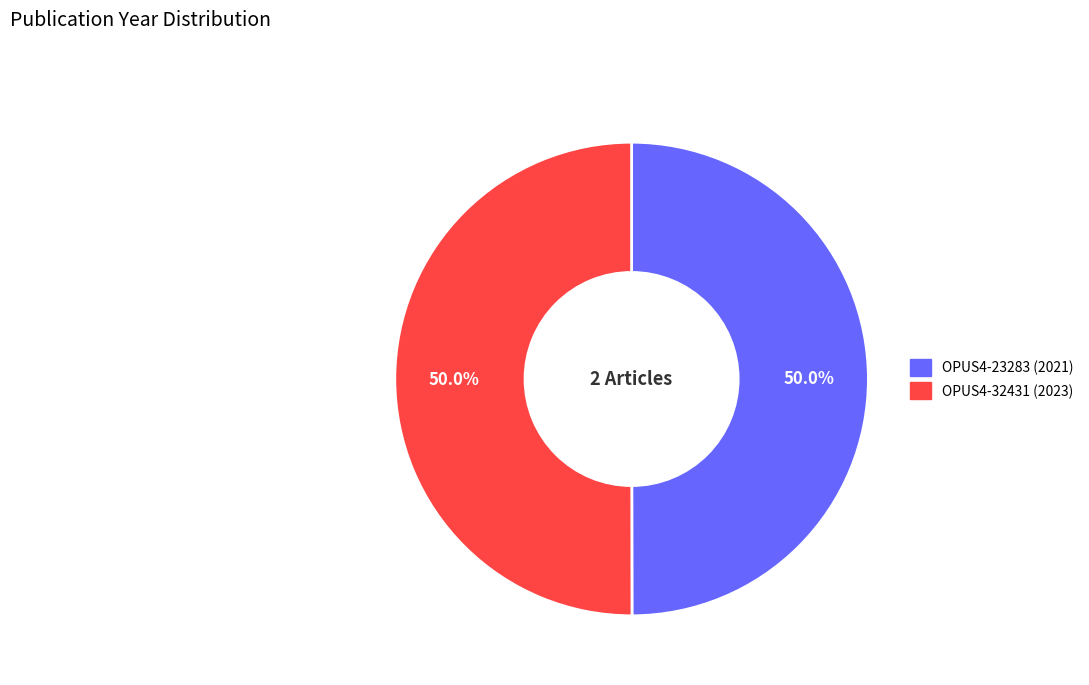

What is the ratio of the value at OPUS4-32431 to the value at OPUS4-23283?

1.0